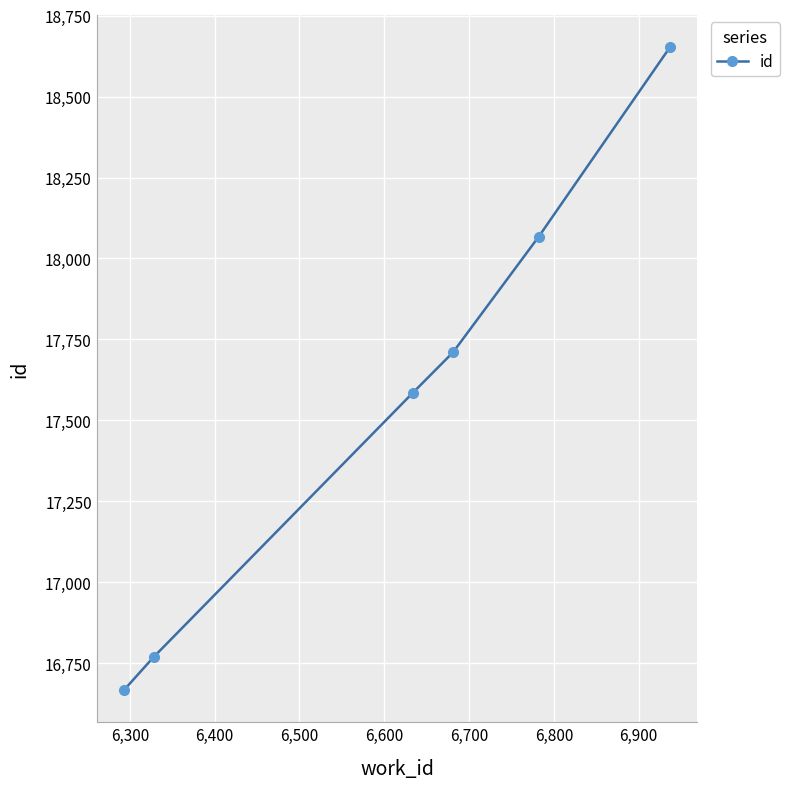

What is the sum of all values?

105452